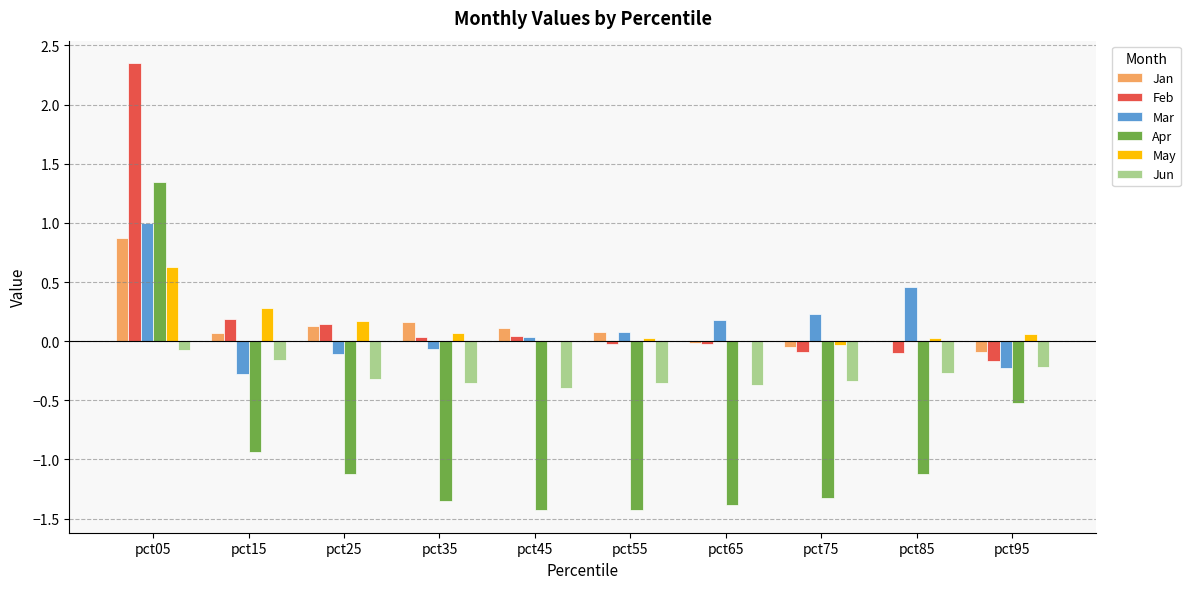

At which category is the sum across all series the highest?

pct05